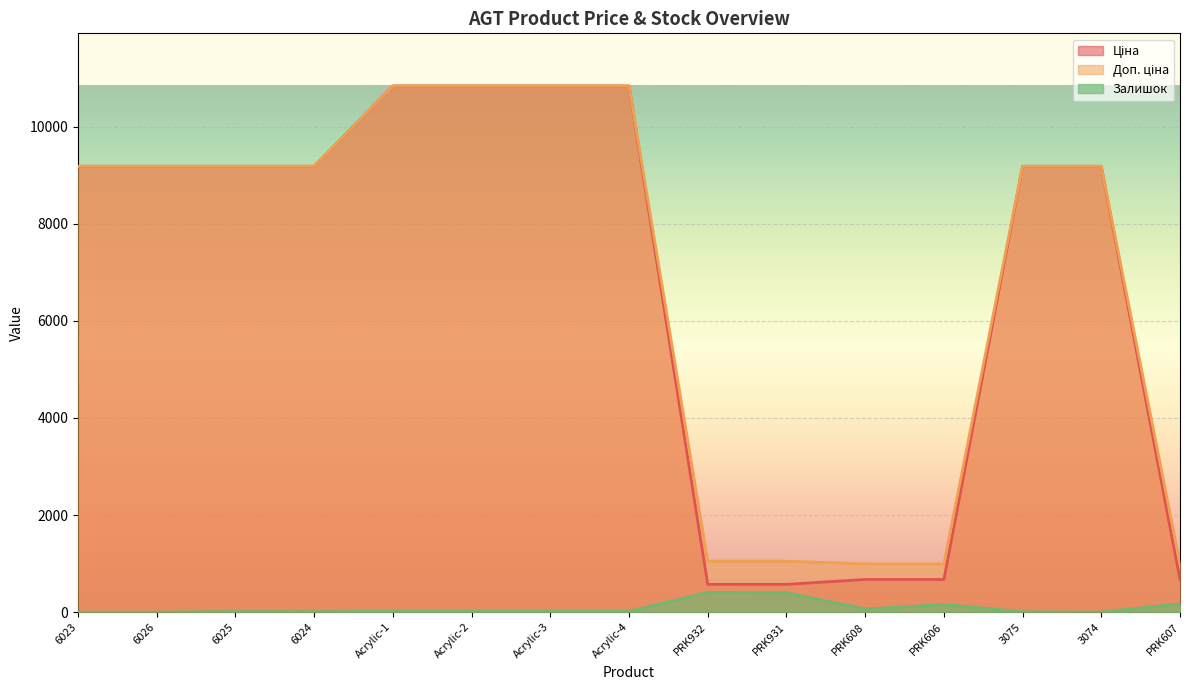

How many data points in Доп. ціна are less than 9185?

5